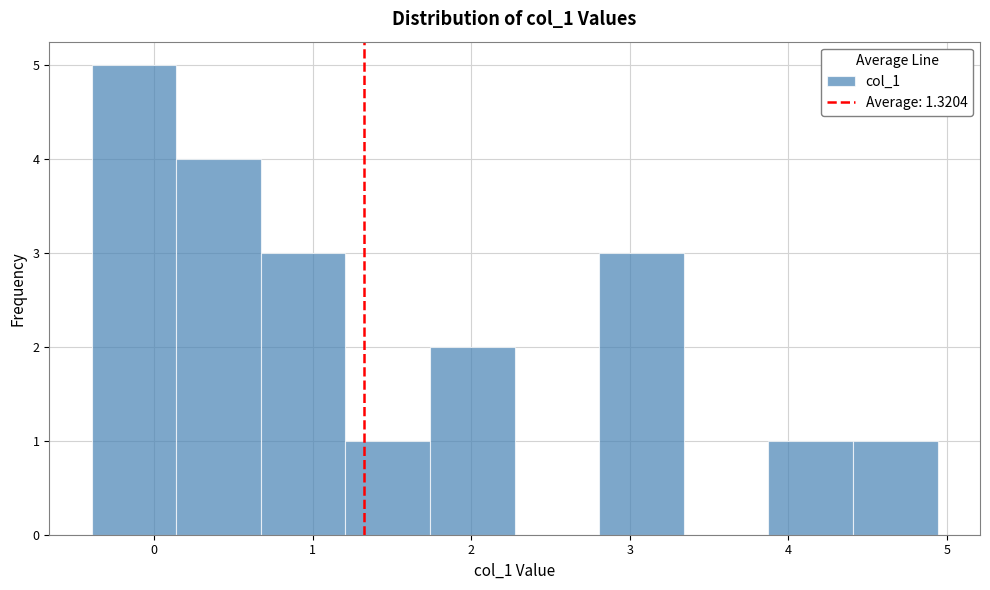

Reading left to right, transcribe this chart: for each bar, give the range it covers on the x-axis and its height. Neither the bar edges nor the heights are printed on the chart, so give them approximately, as read against the axes.

-0.4 to 0.1: 5
0.1 to 0.7: 4
0.7 to 1.2: 3
1.2 to 1.7: 1
1.7 to 2.3: 2
2.3 to 2.8: 0
2.8 to 3.3: 3
3.3 to 3.9: 0
3.9 to 4.4: 1
4.4 to 4.9: 1